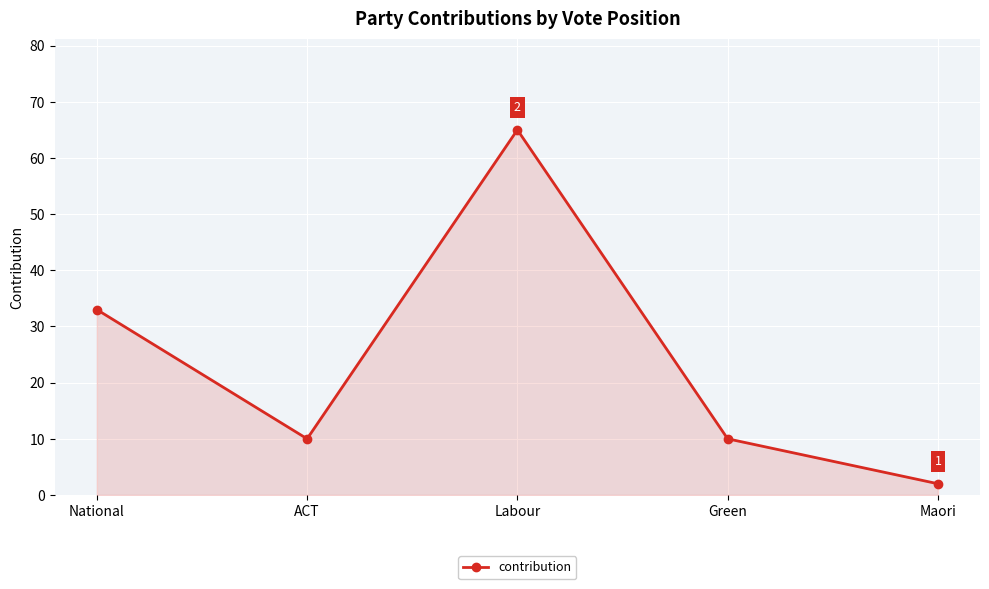

What is the difference between the values at Labour and National?

32